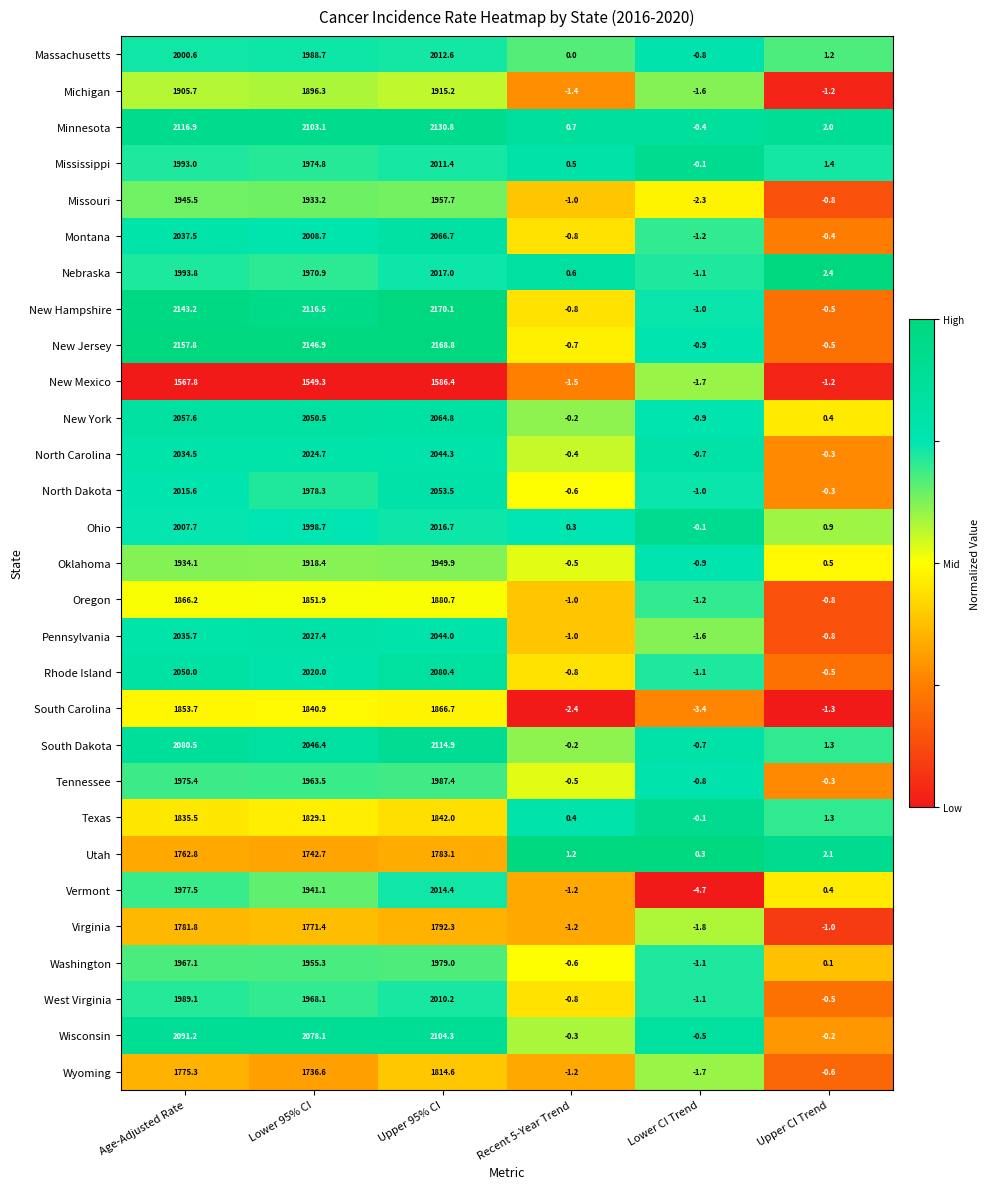

Which category has the lowest value across all series?

Lower CI Trend